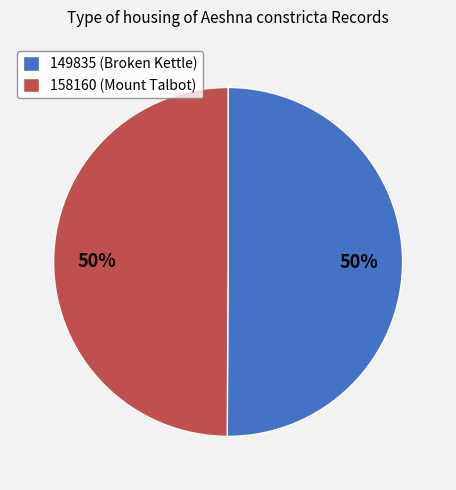

Is the sum of 149835 and 158160 greater than half?

Yes